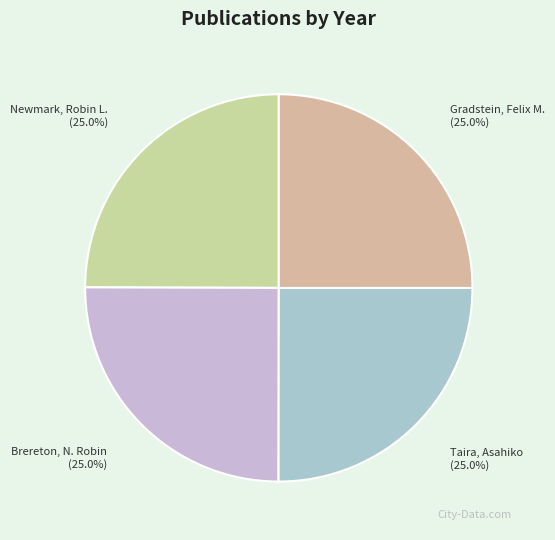

How many slices are in this pie chart?

4